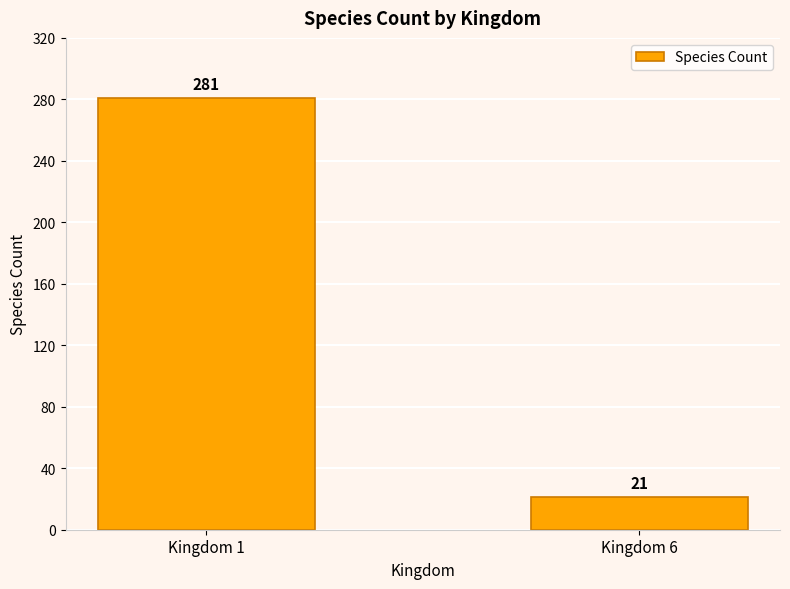

How many values are below 281?

1